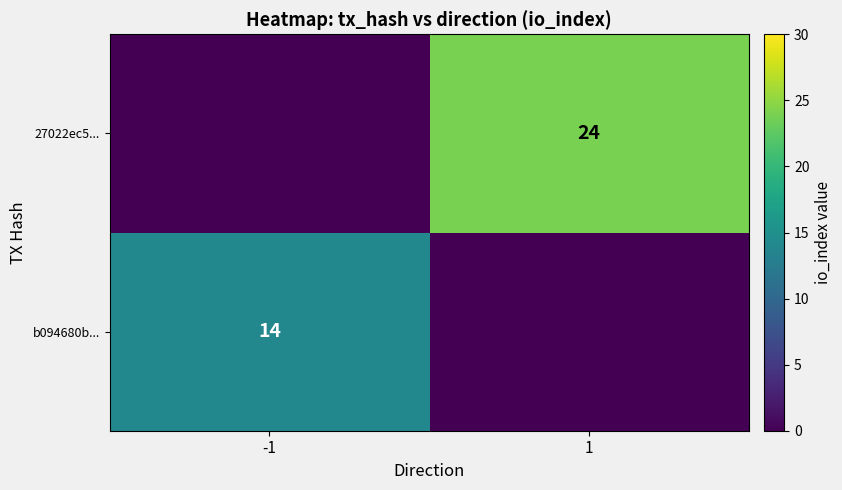

What is the greatest value displayed?

24